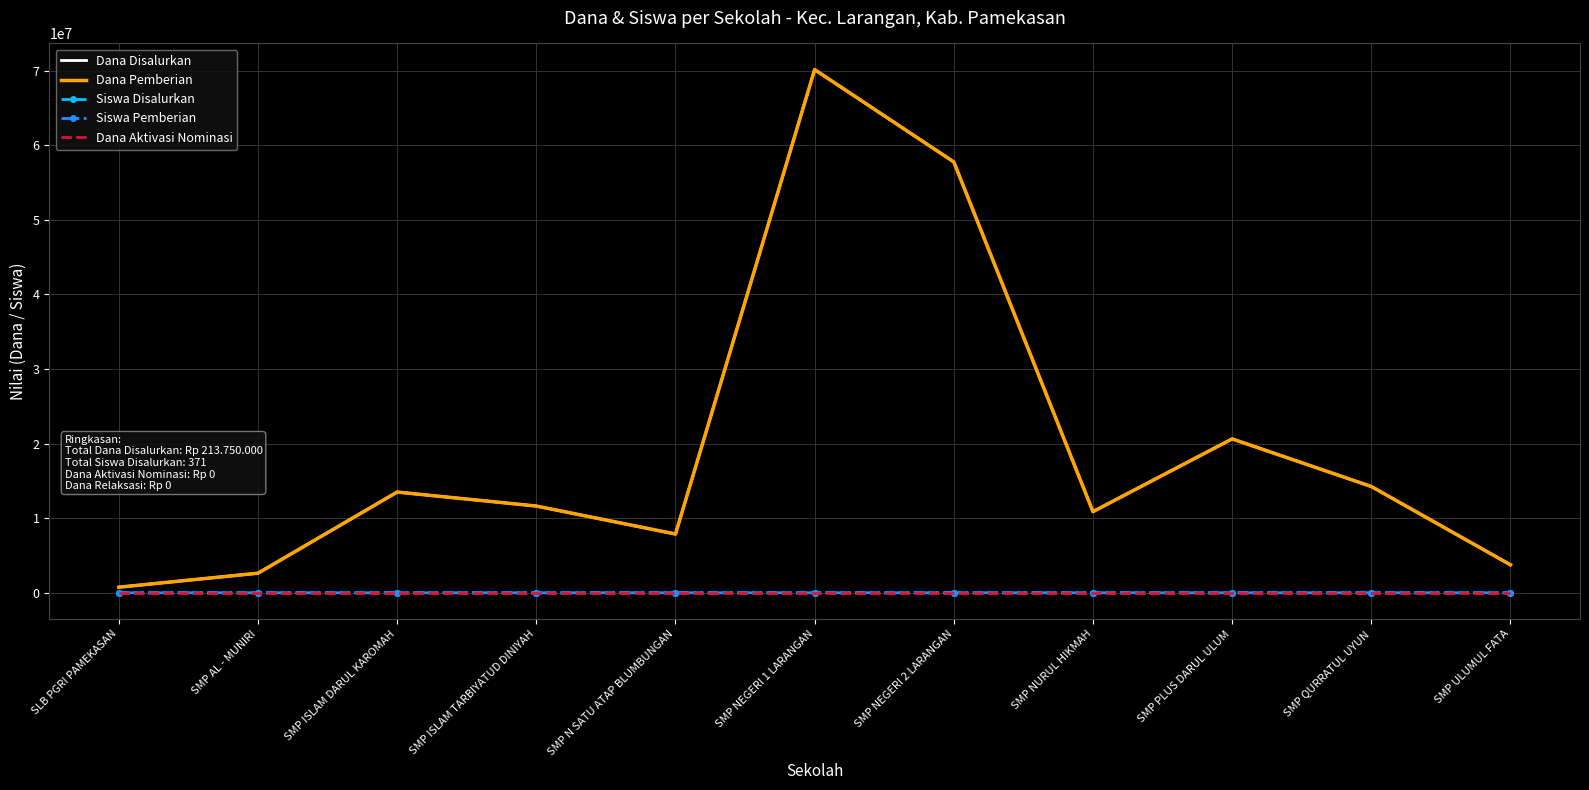

Which has a higher value, SMP NEGERI 1 LARANGAN or SMP NEGERI 2 LARANGAN?

SMP NEGERI 1 LARANGAN